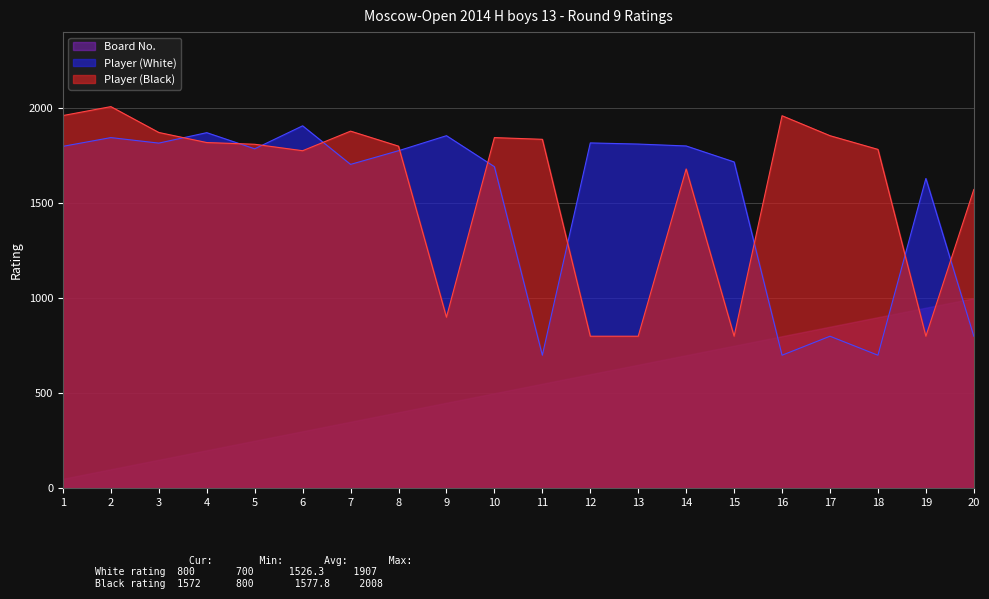

How many lines are shown in the chart?

3